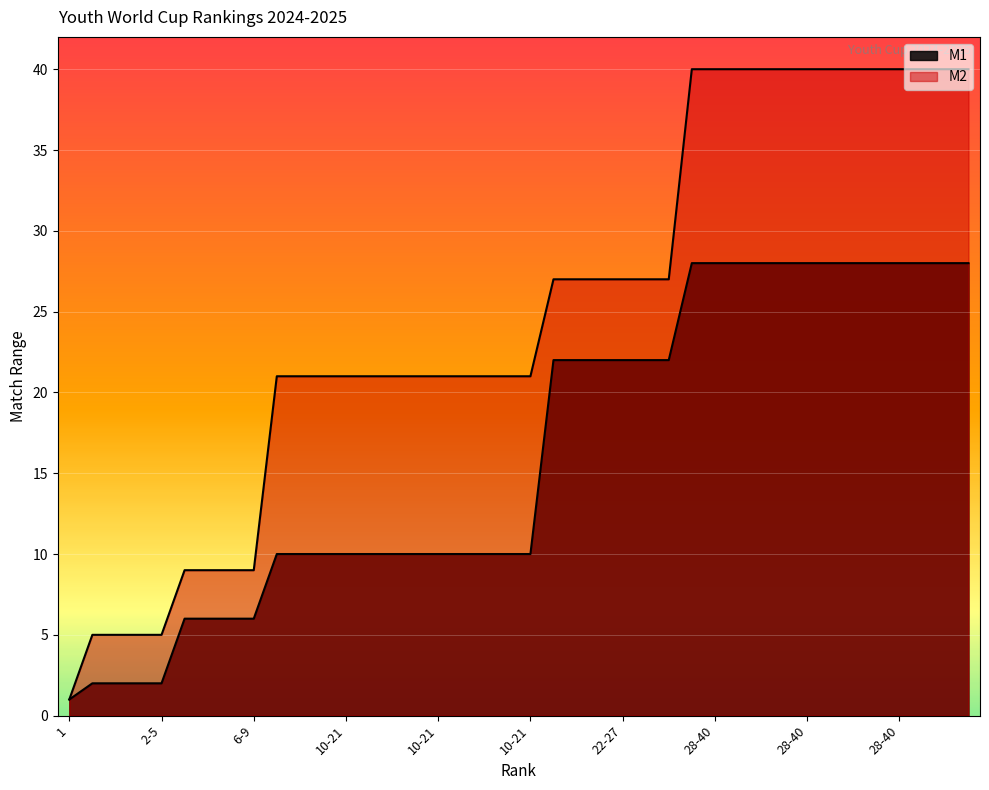

What is the label of the 33rd point from the left?

28-40